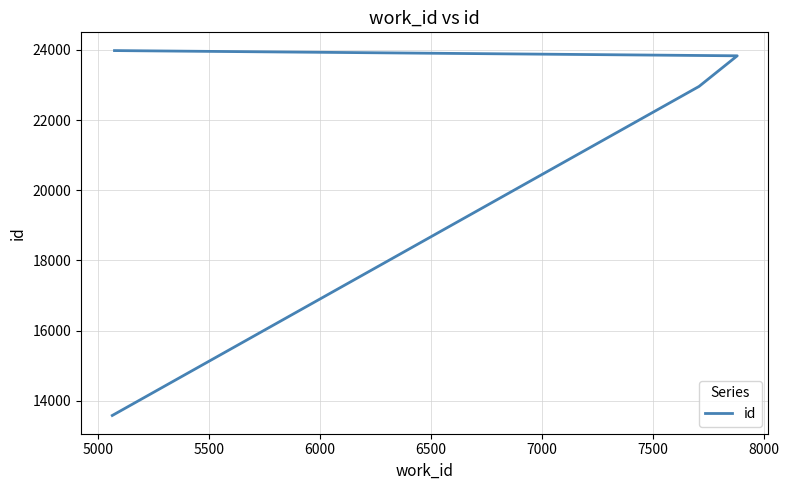

Reading left to right, what are all the values shown in this chart?

13580	22961	23834	23983